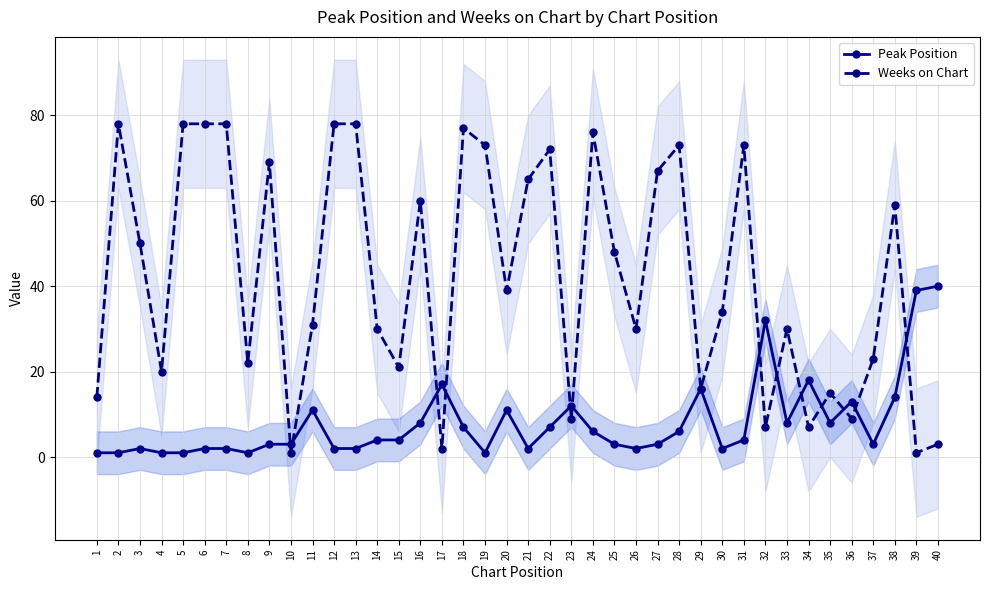

Which series has the widest spread of values?

Weeks on Chart